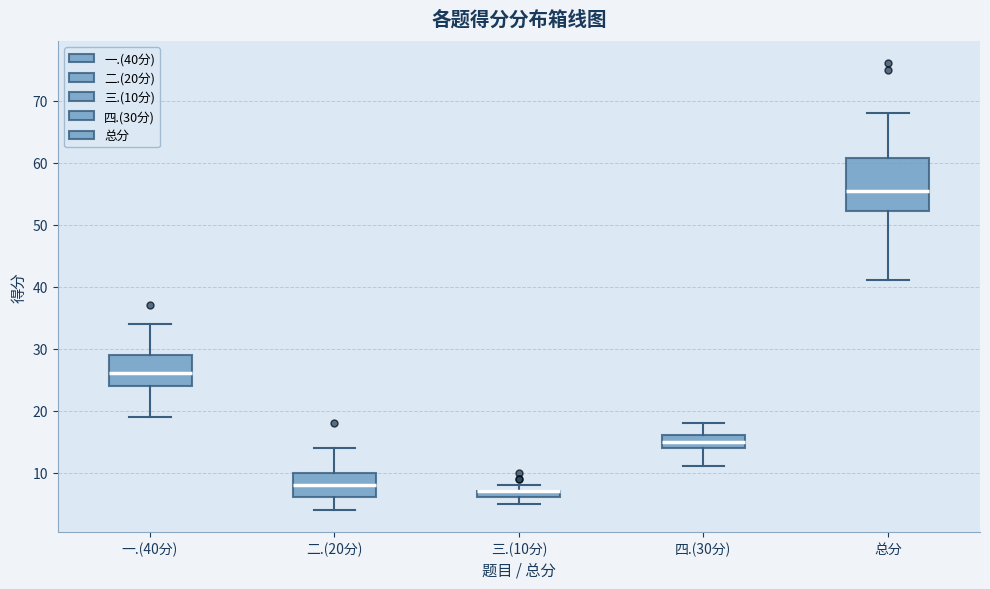

Comparing the boxes themselves (not the whiskers), which one is the tallest?

总分